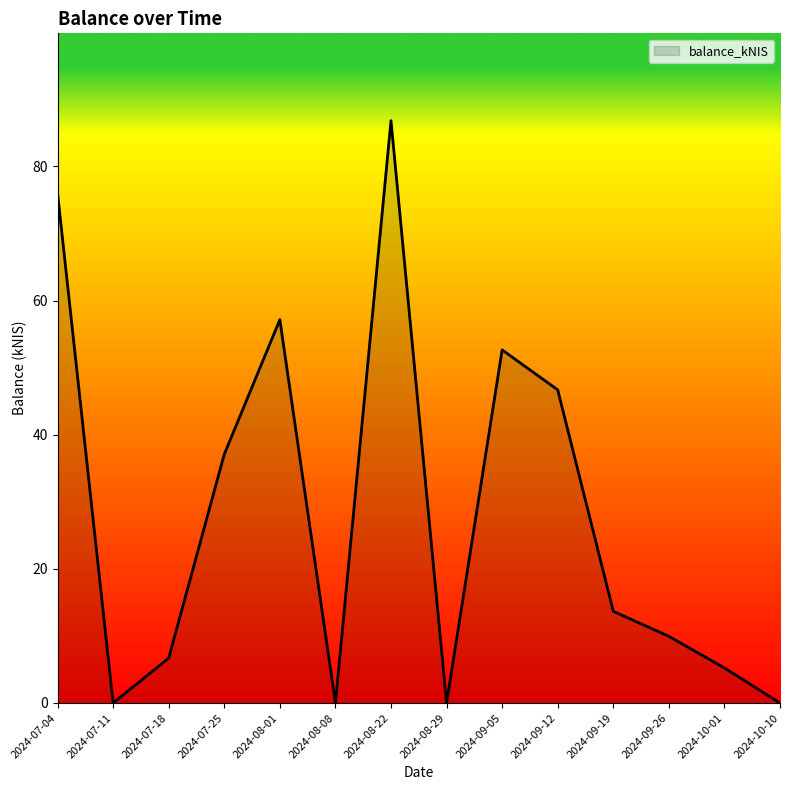

What is the sum of the values at 2024-09-26 and 2024-10-10?

9.9